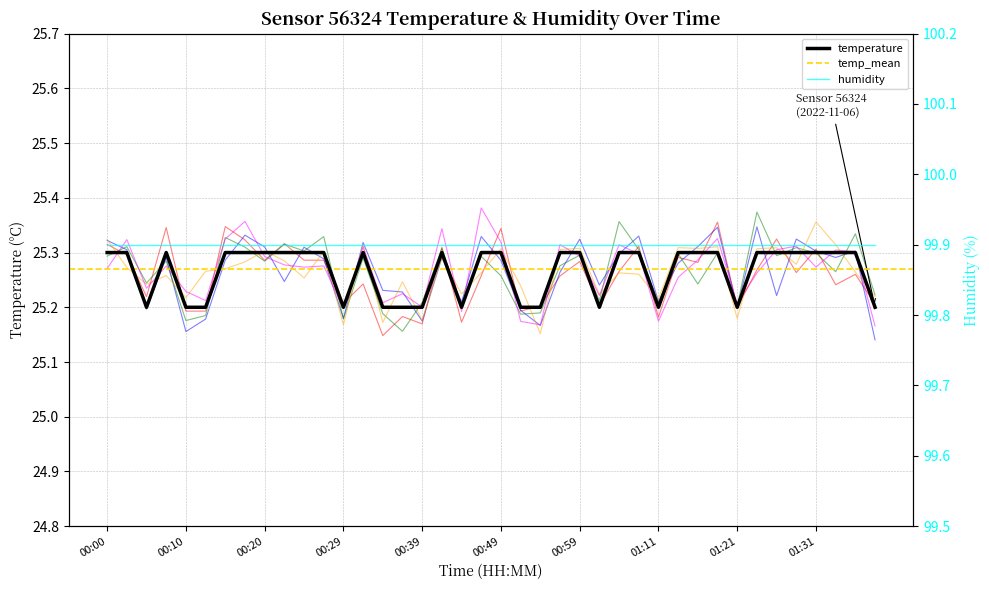

Where is the data nearest to the value 25?

00:05